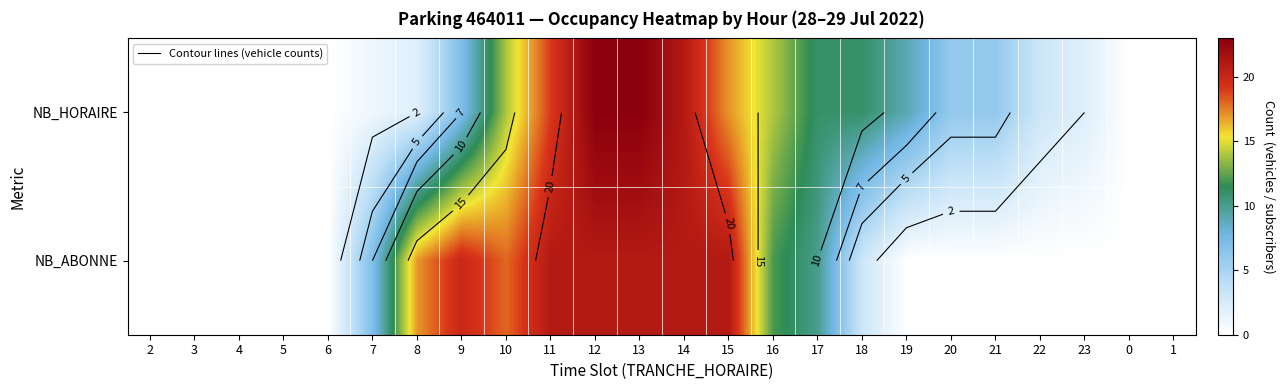

What is the total value across all series at 8?

19